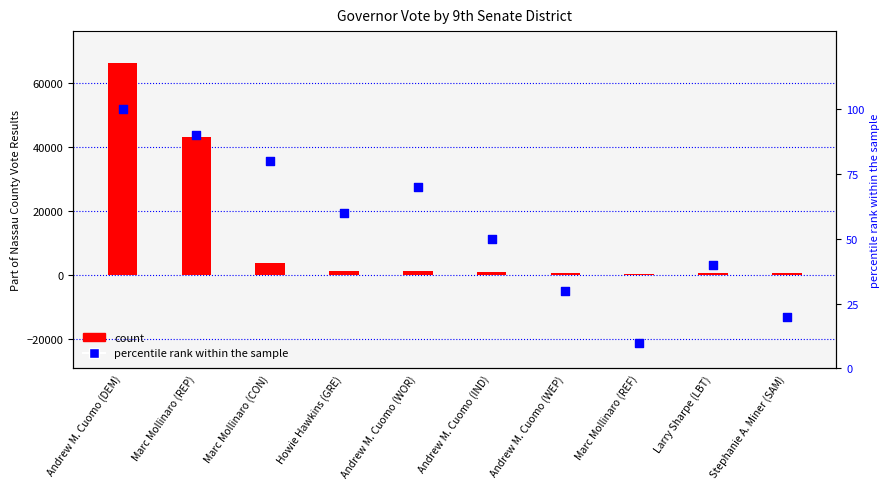

What is the total value across all series at Andrew M. Cuomo (DEM)?

66571